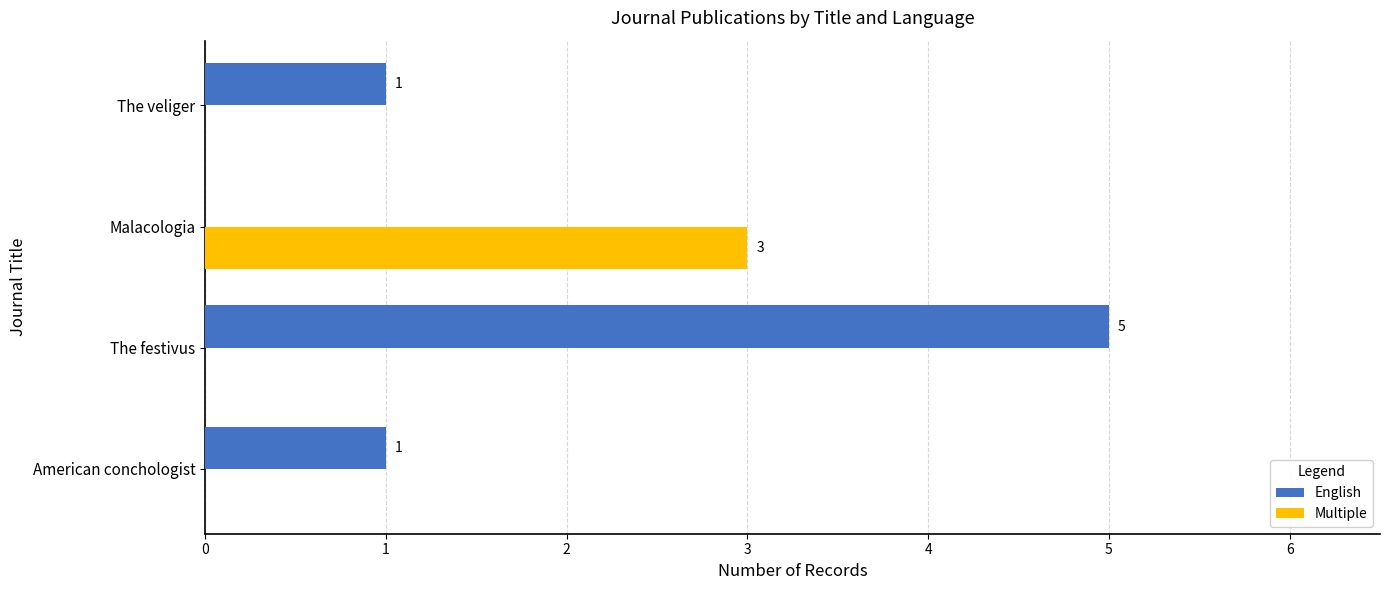

Is the value of Multiple at Malacologia greater than the value of English at The festivus?

No